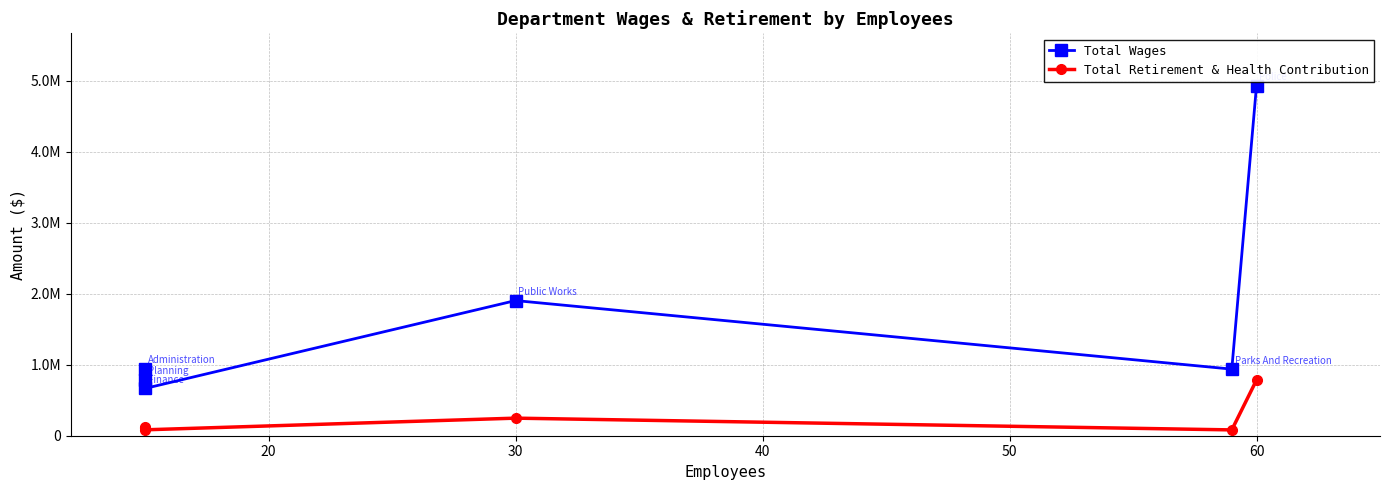

What are all the series names shown in the legend?

Total Wages, Total Retirement & Health Contribution